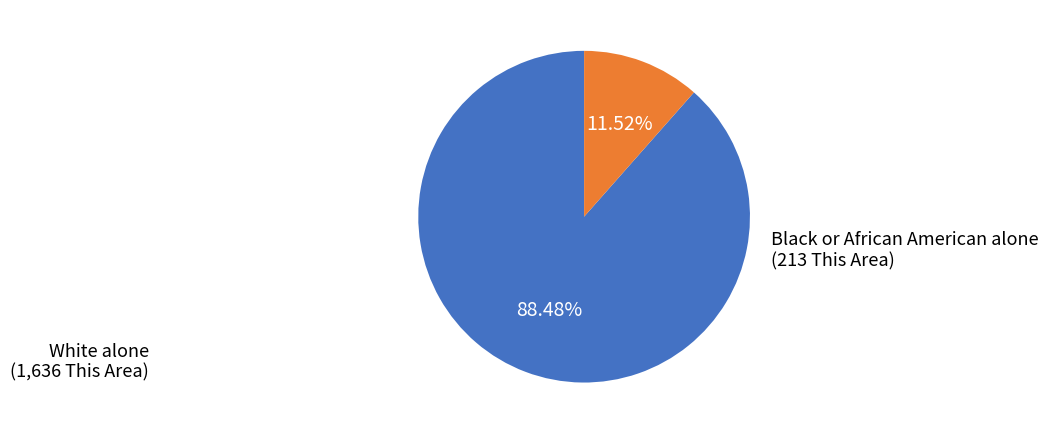

Is there a majority slice in this chart?

Yes